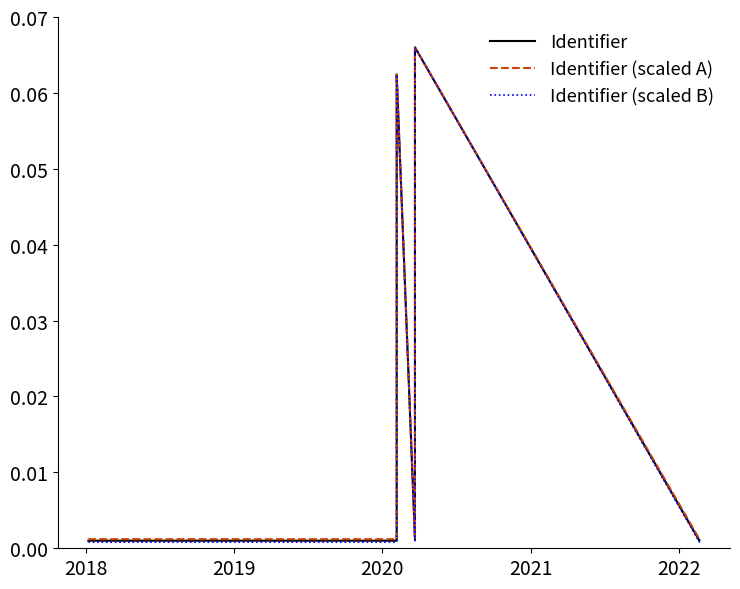

What is the highest value of the Identifier (scaled B) series?

0.1